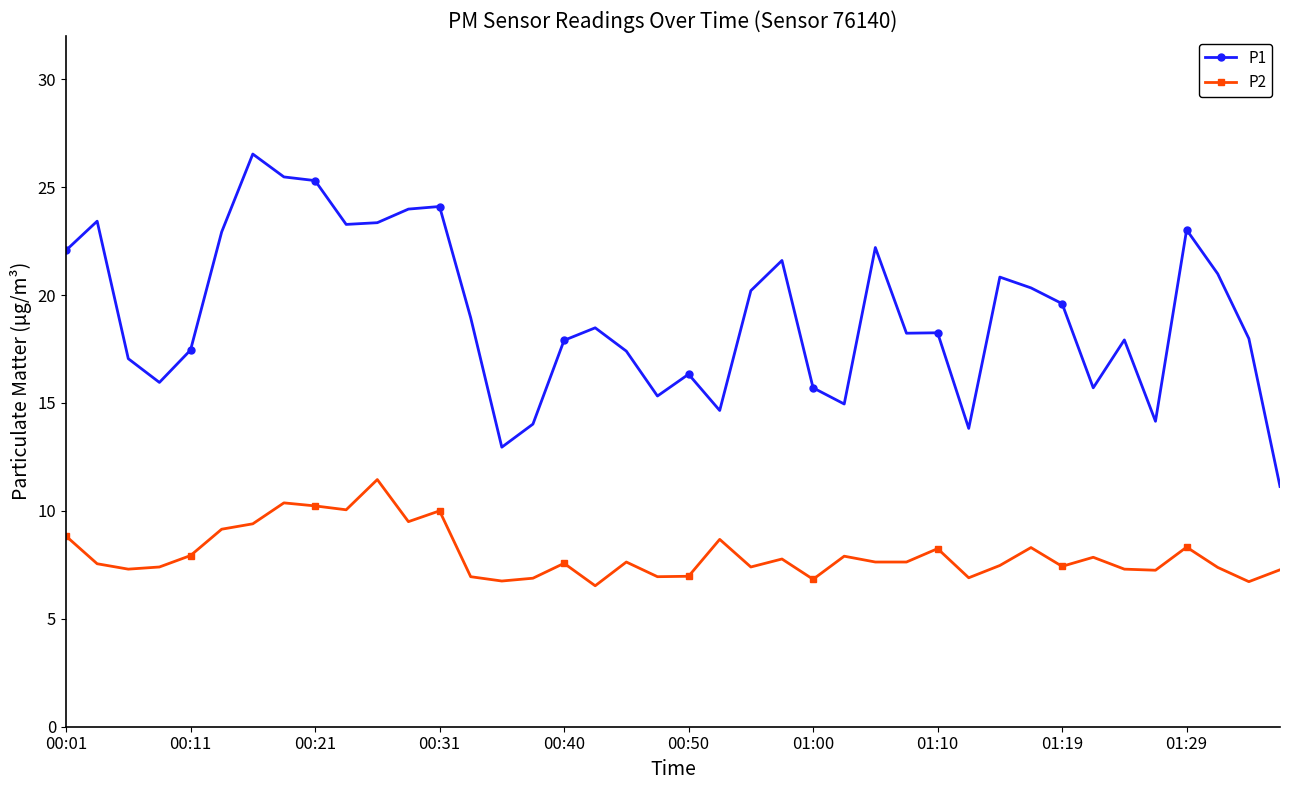

True or false: P2 and P1 cross at least once.

False